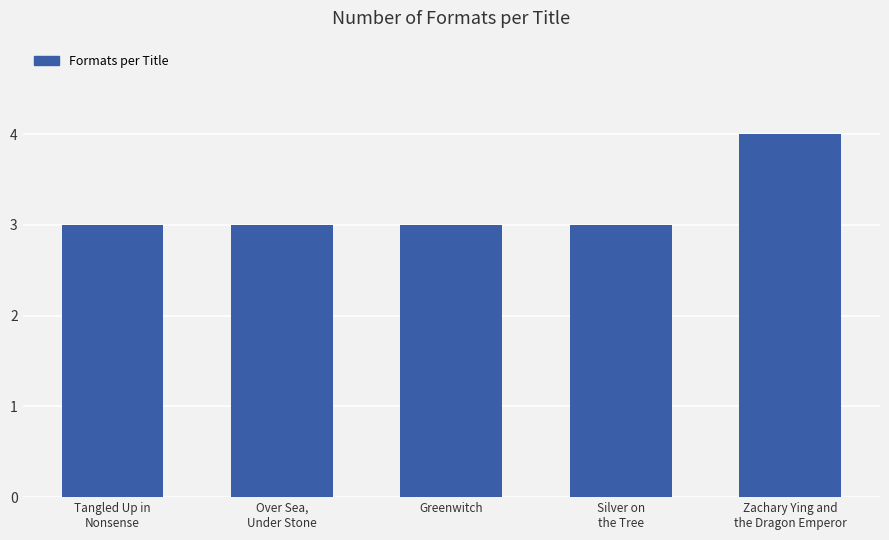

Are the bars grouped side by side (vs. stacked)?

No